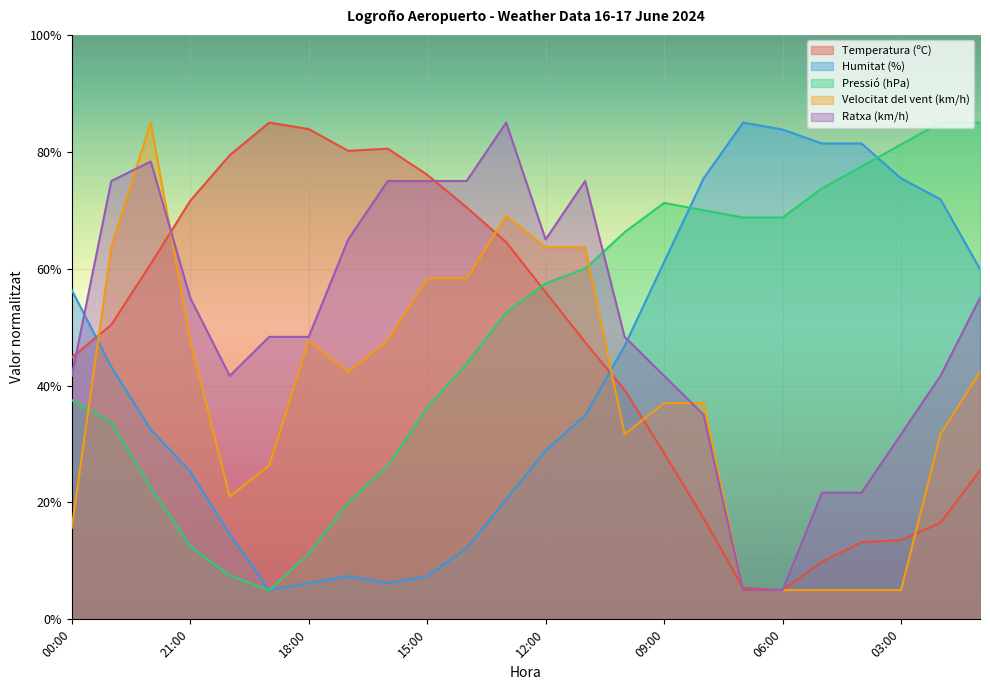

Between 17:00 and 04:00, which is larger?

17:00